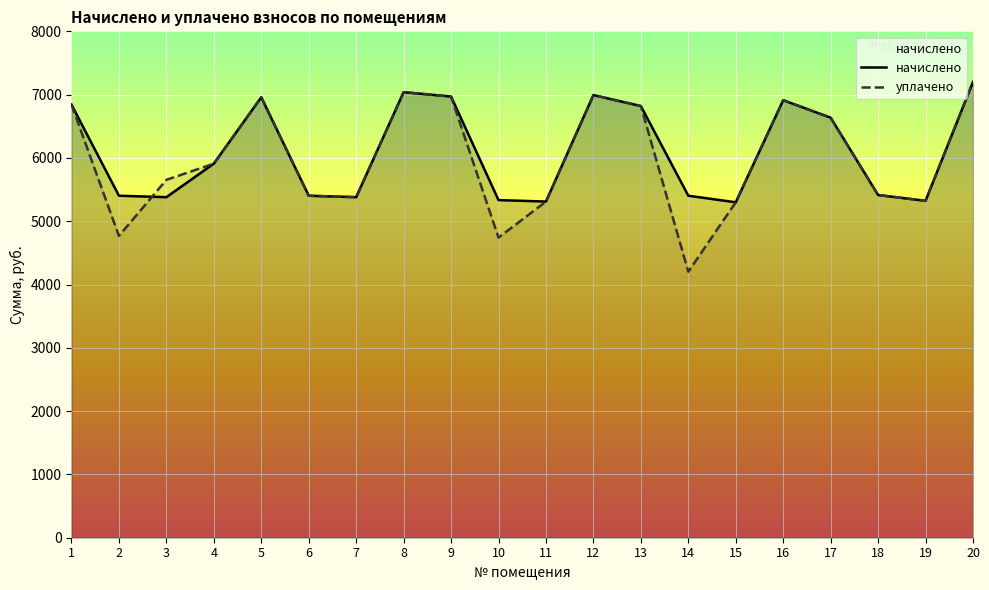

Which series has the largest total across all categories?

начислено